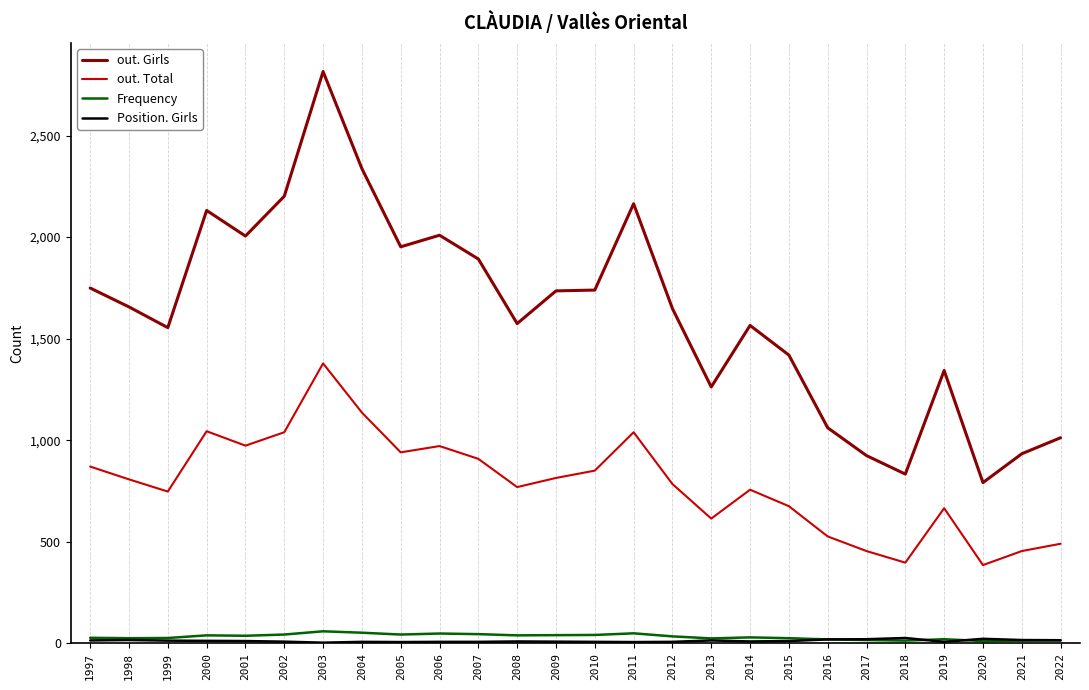

At which category does the chart reach its peak across all series?

2003